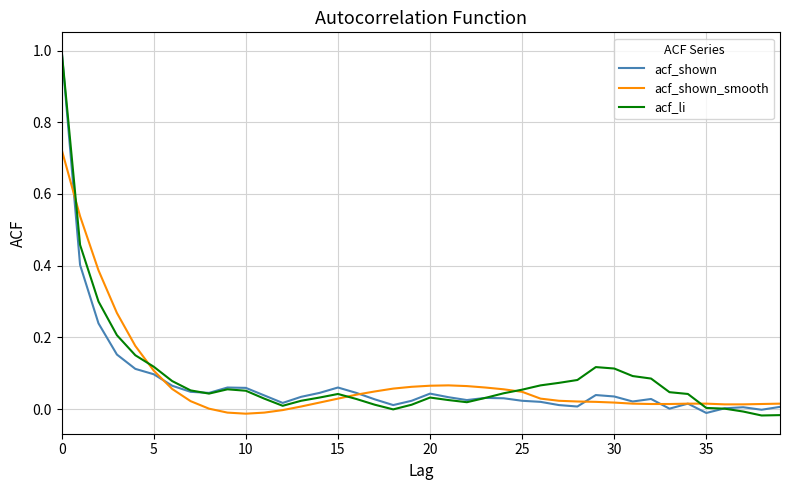

What is the maximum value for acf_li?

1.0